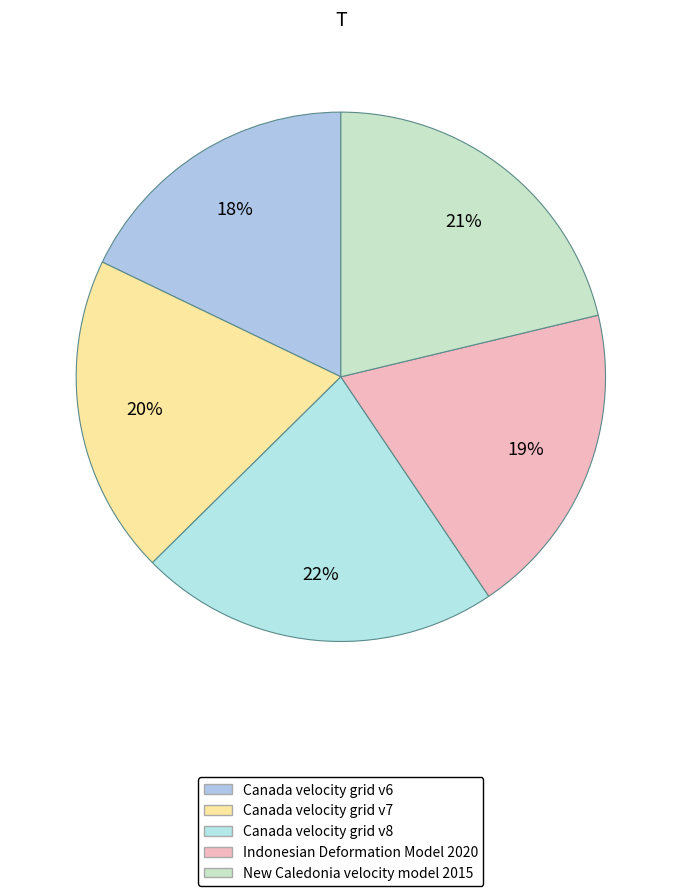

To the nearest percent, what is the difference between the largest and smallest slice percentages?

4%